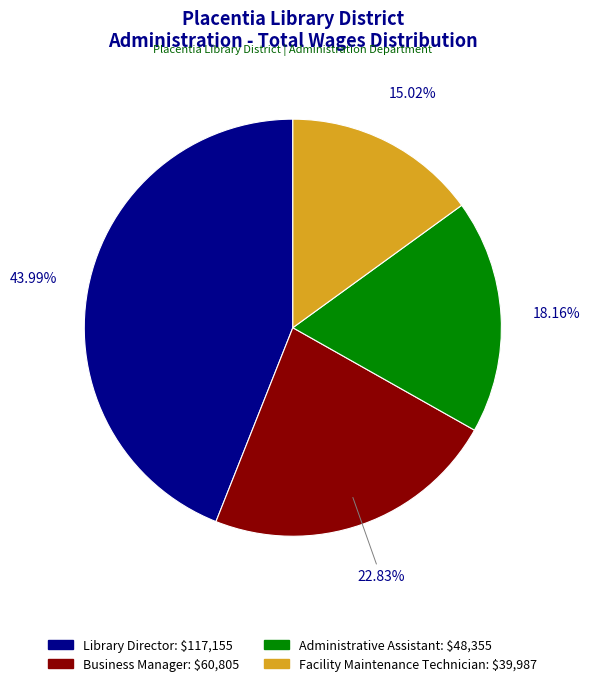

Between Facility Maintenance Technician and Library Director, which is larger?

Library Director